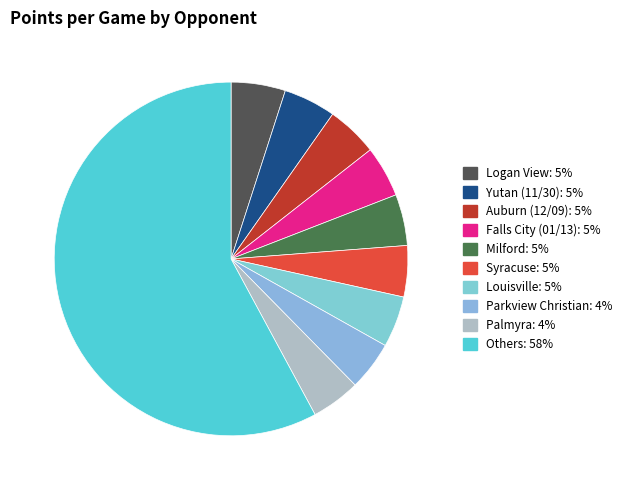

Is there any slice that represents more than half of the pie?

Yes